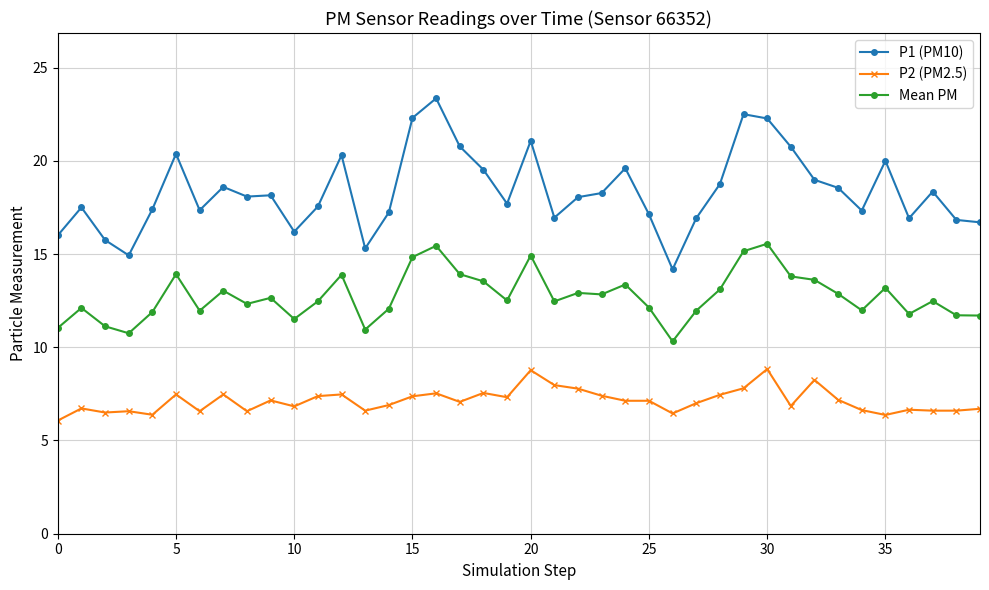

What is the average value of the P1 (PM10) series?

18.4